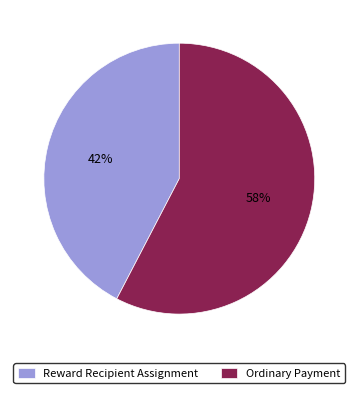

The Ordinary Payment slice represents 58% of the pie. True or false?

True